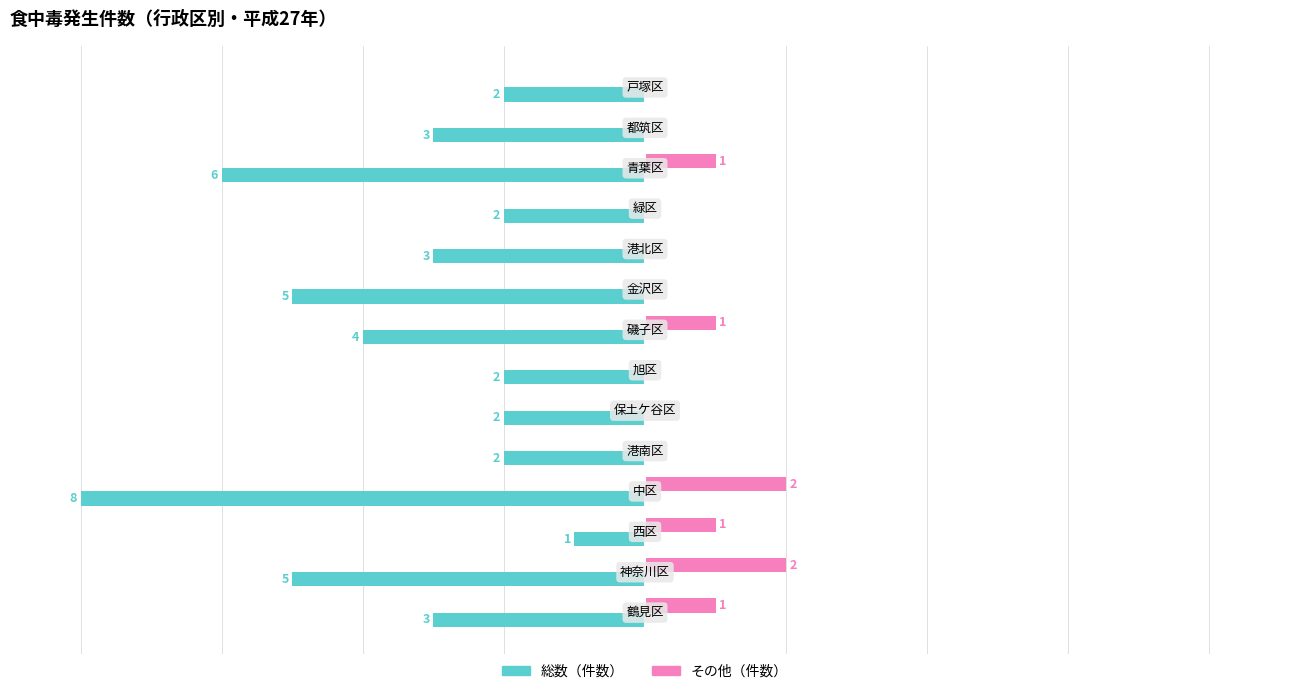

Which series has the largest total across all categories?

その他（件数）